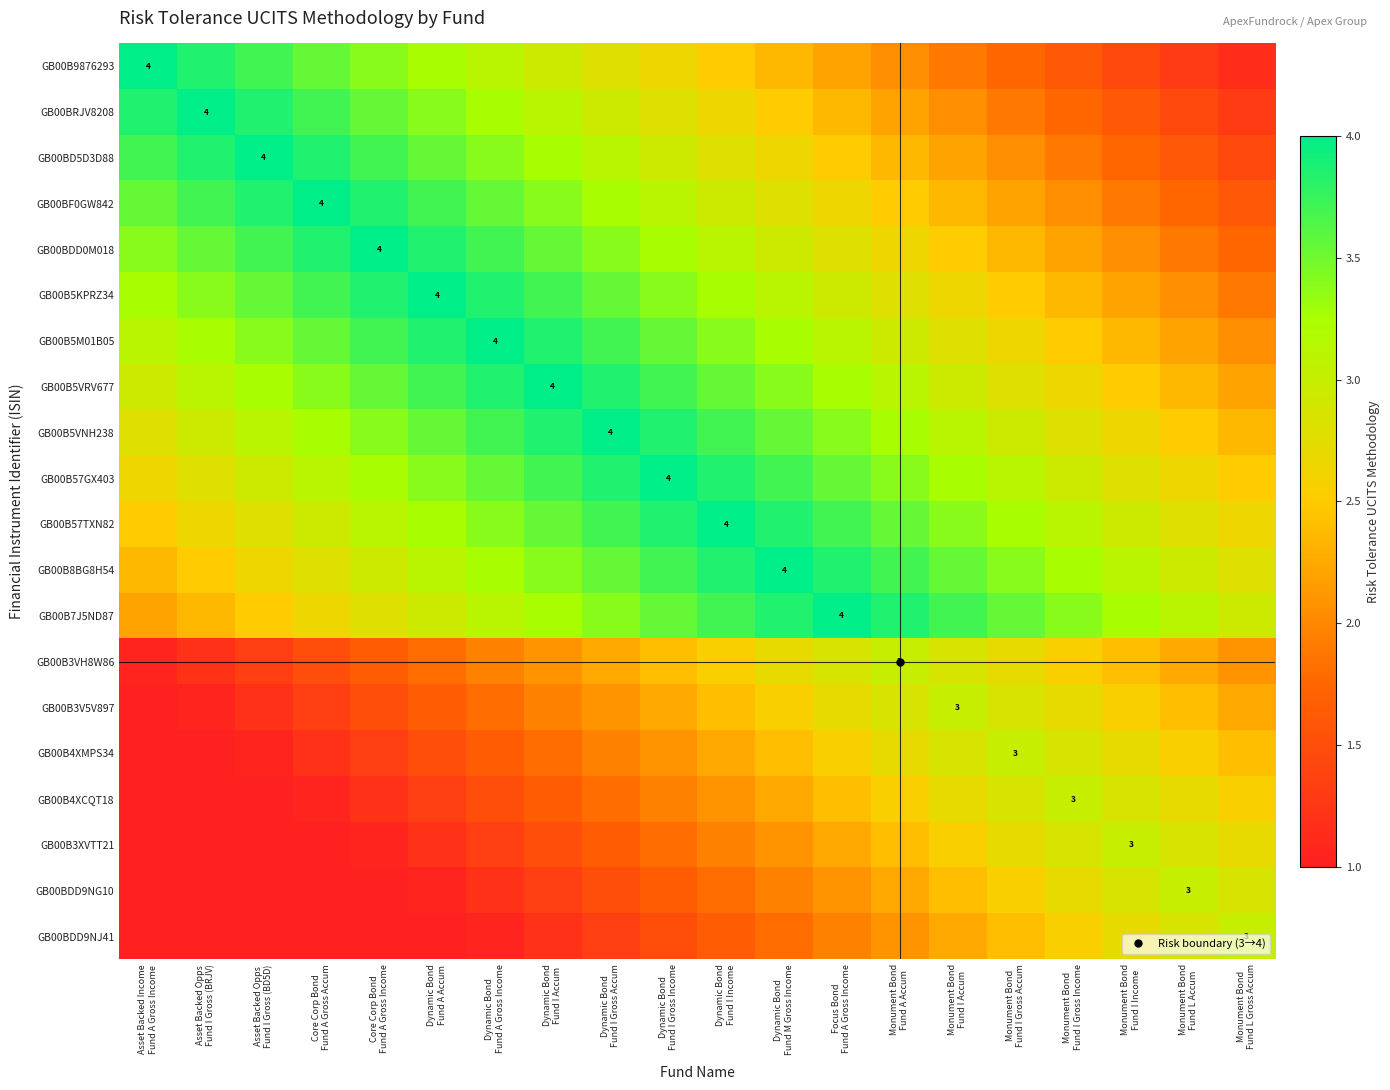

Is it true that GB00B57TXN82 equals 1.0 at Asset Backed Opps Fund I Gross (BRJV)?

False